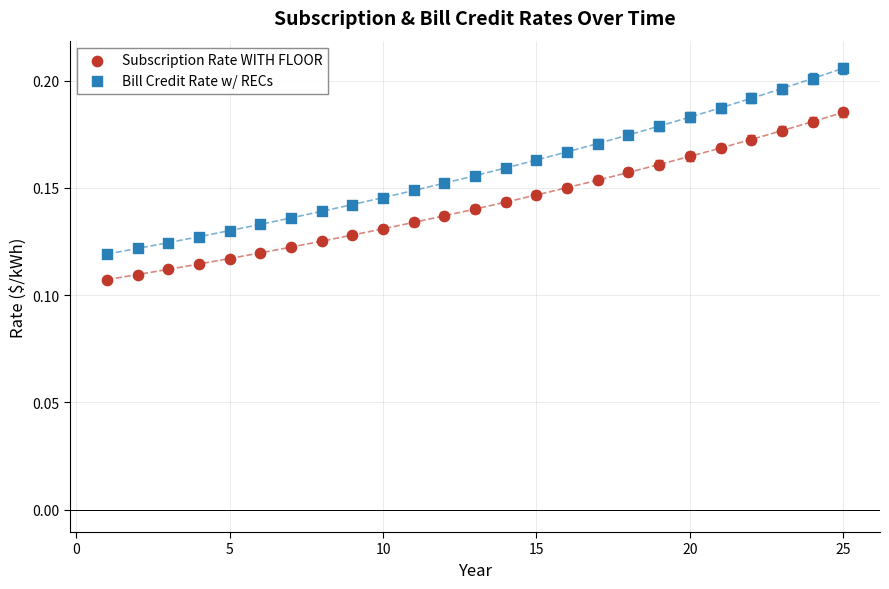

What is the X range (max minus min) for the scatter plot?

24.0